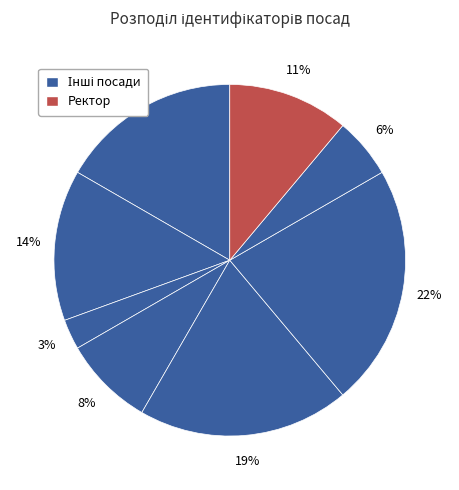

Count the number of slices in the pie.

8